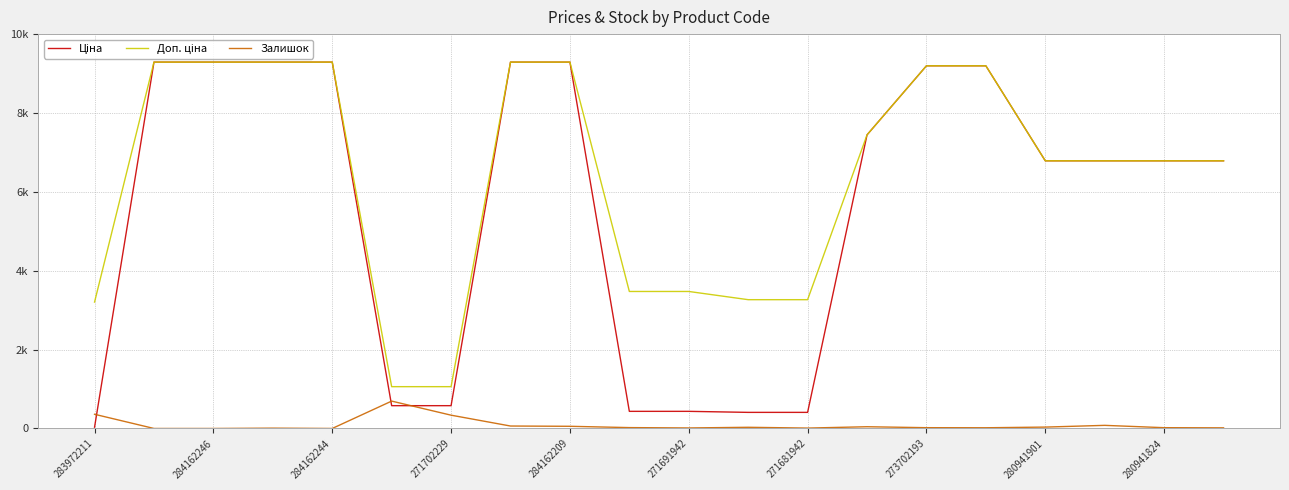

What is the highest value of the Залишок series?

694.0